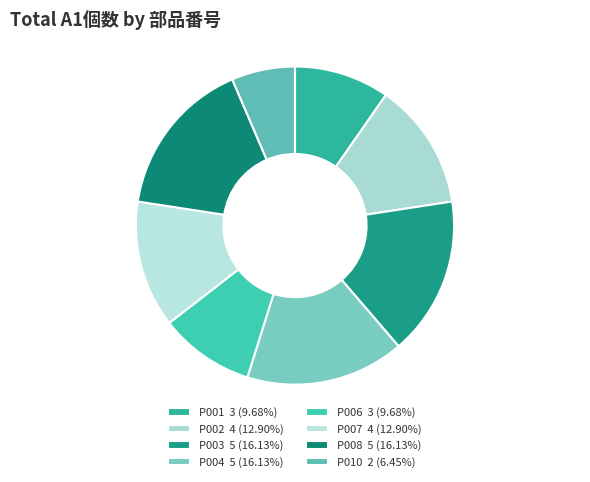

What percentage do P007 and P004 together represent?

29.0%